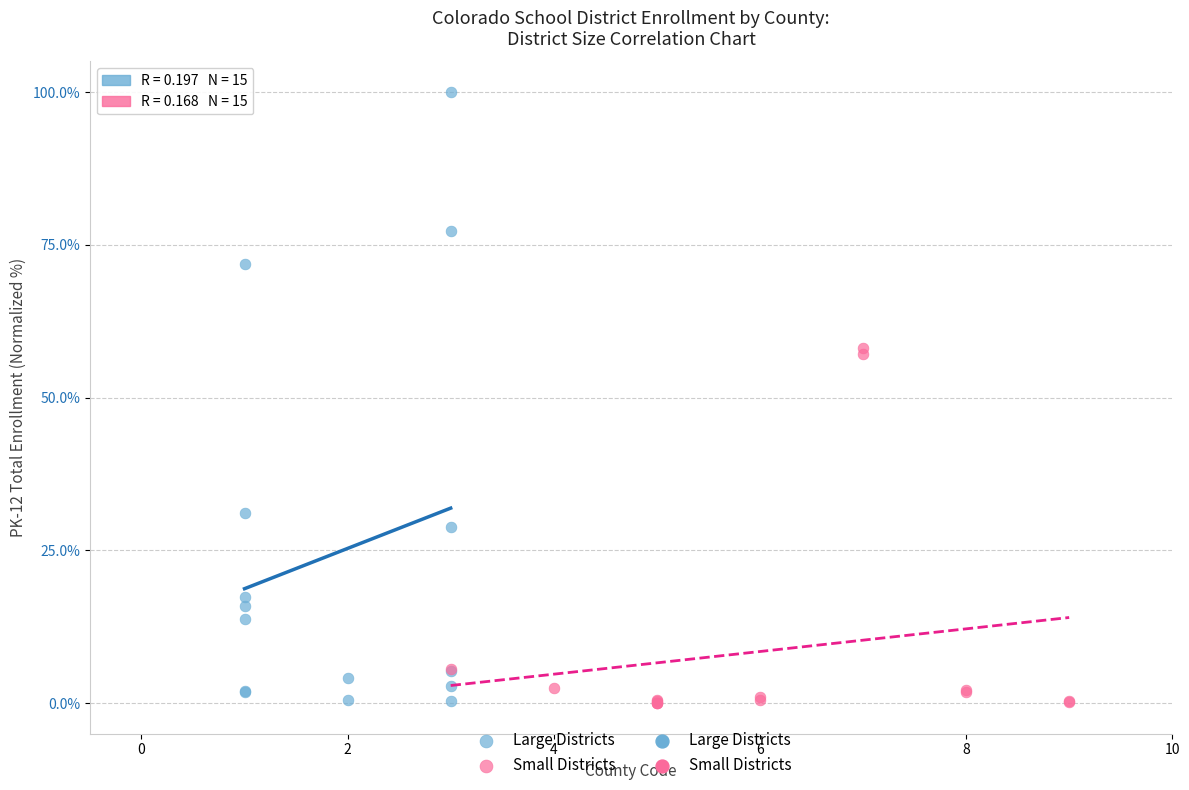

Which series reaches the maximum Y coordinate?

Large Districts